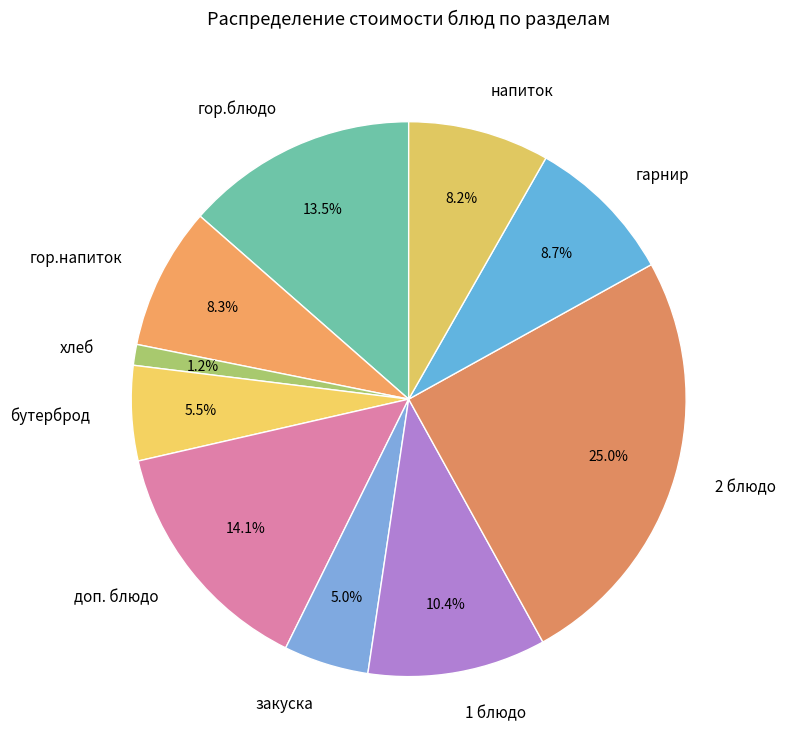

What percentage is NOT represented by бутерброд?

94.5%